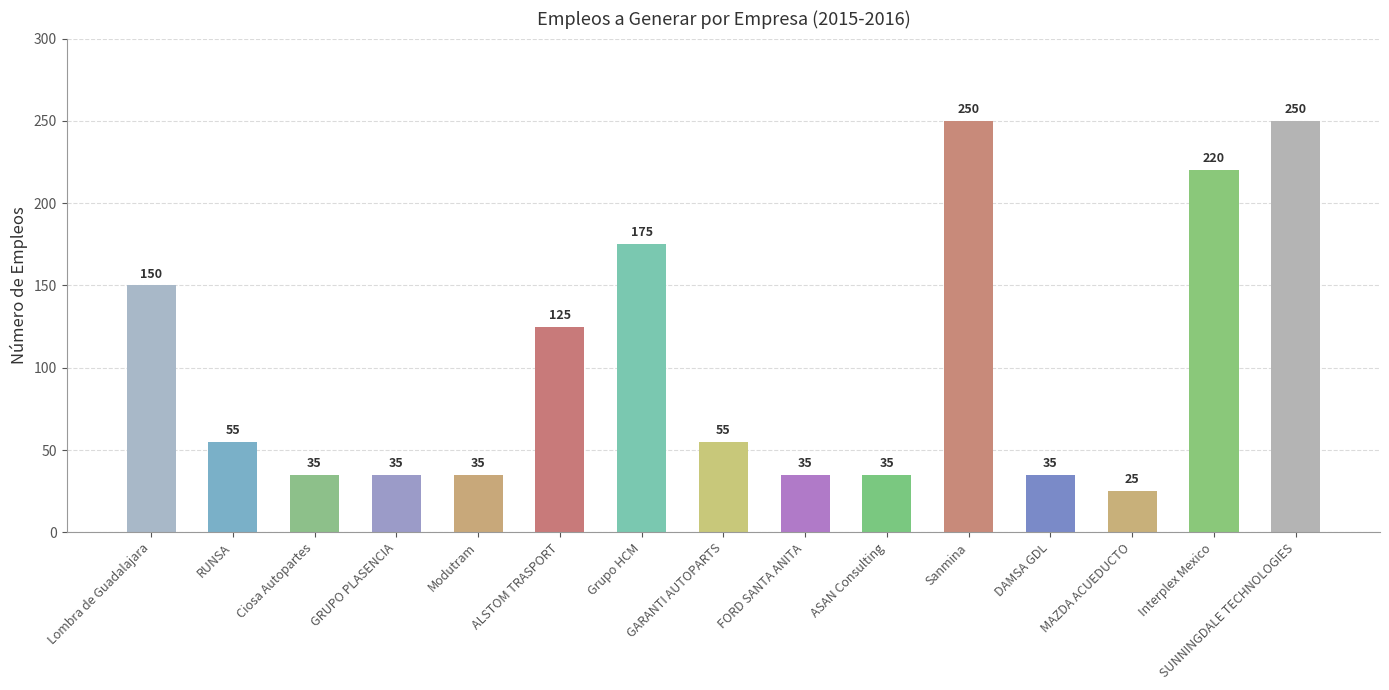

What is the difference between the maximum and minimum values?

225